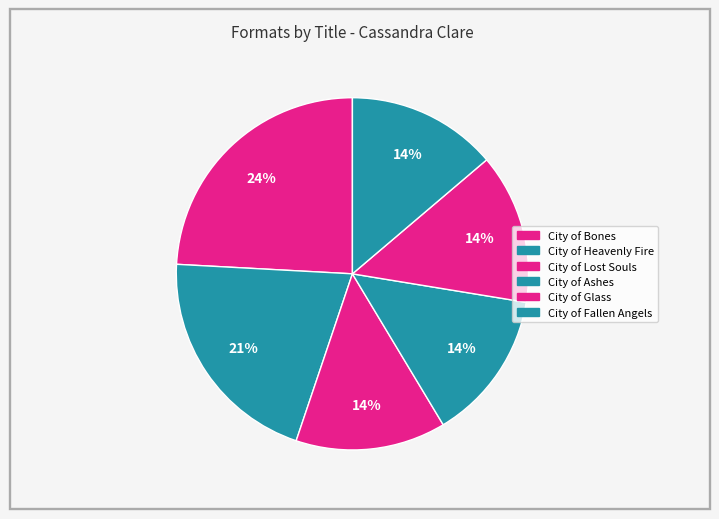

How many slices are in this pie chart?

6